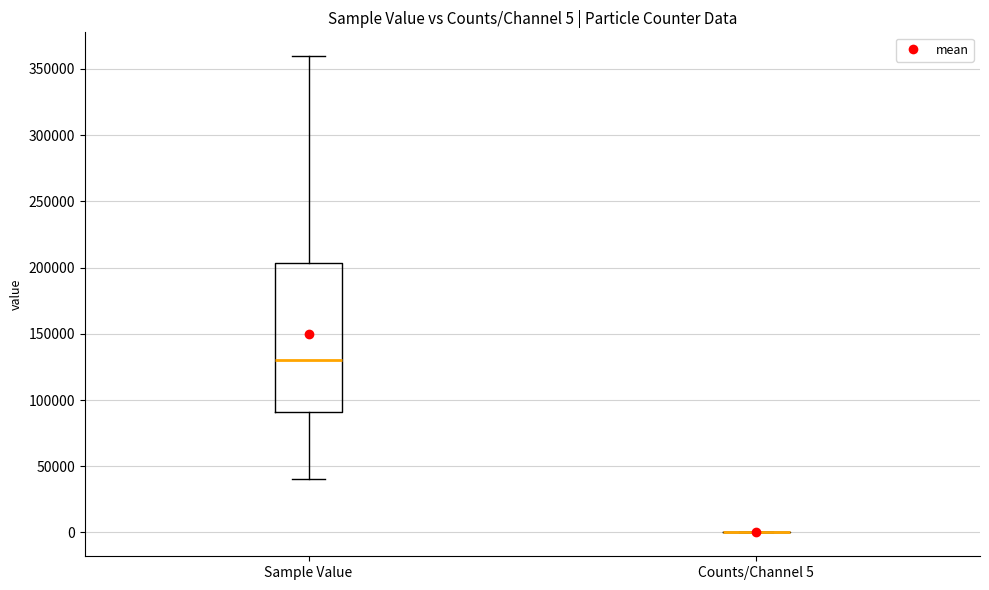

Which box is the tallest, from its lower edge to its upper edge?

Sample Value